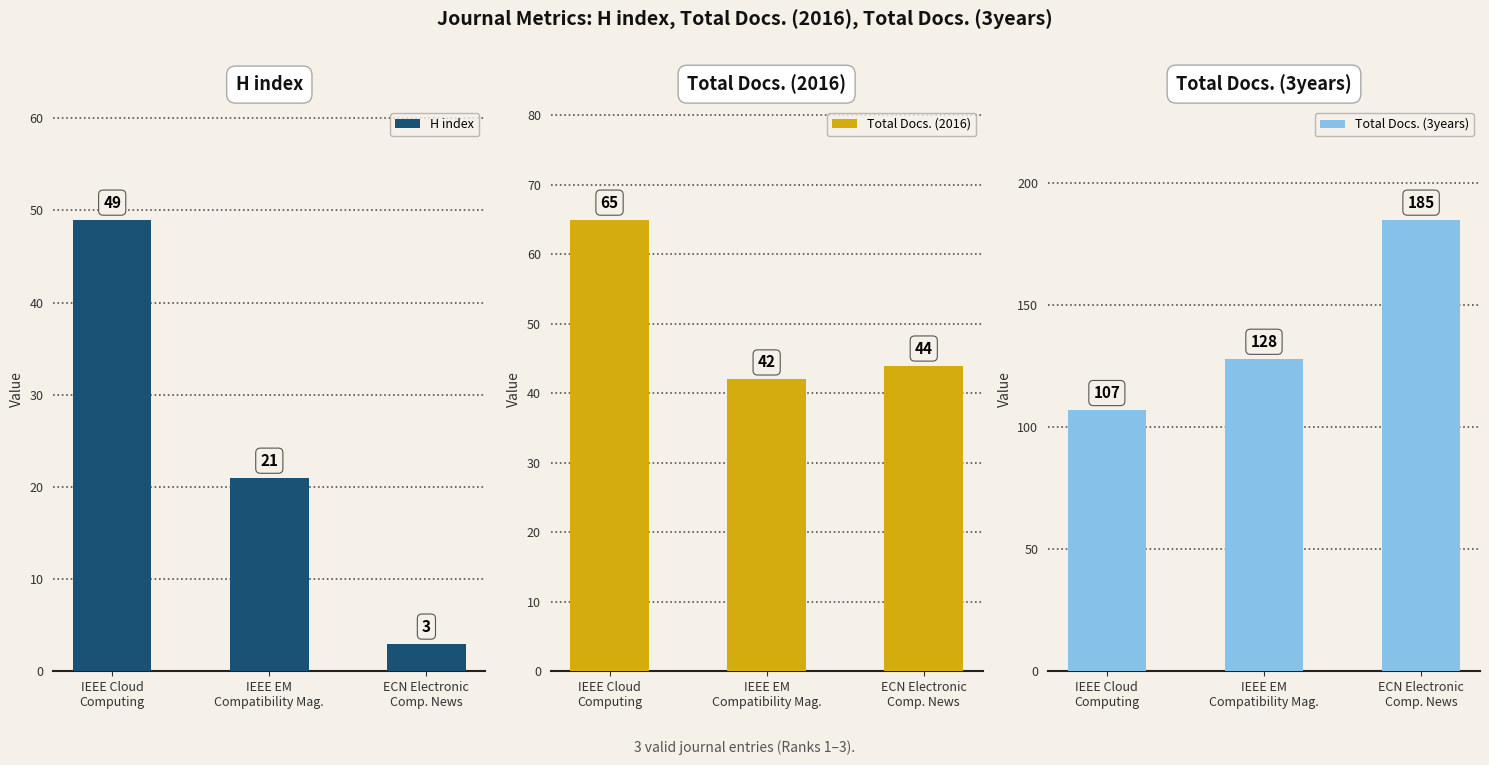

How many bars are there in total?

9